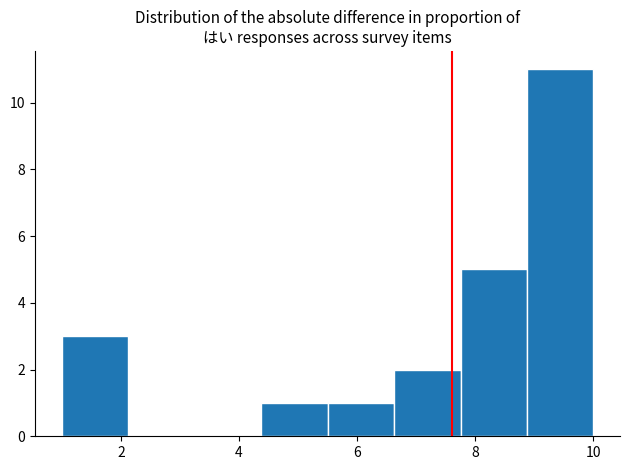

Reading left to right, transcribe this chart: for each bar, give the range it covers on the x-axis and its height. Neither the bar edges nor the heights are printed on the chart, so give them approximately, as read against the axes.

1.0 to 2.2: 3
2.2 to 3.2: 0
3.2 to 4.4: 0
4.4 to 5.6: 1
5.6 to 6.6: 1
6.6 to 7.8: 2
7.8 to 8.8: 5
8.8 to 10.0: 11